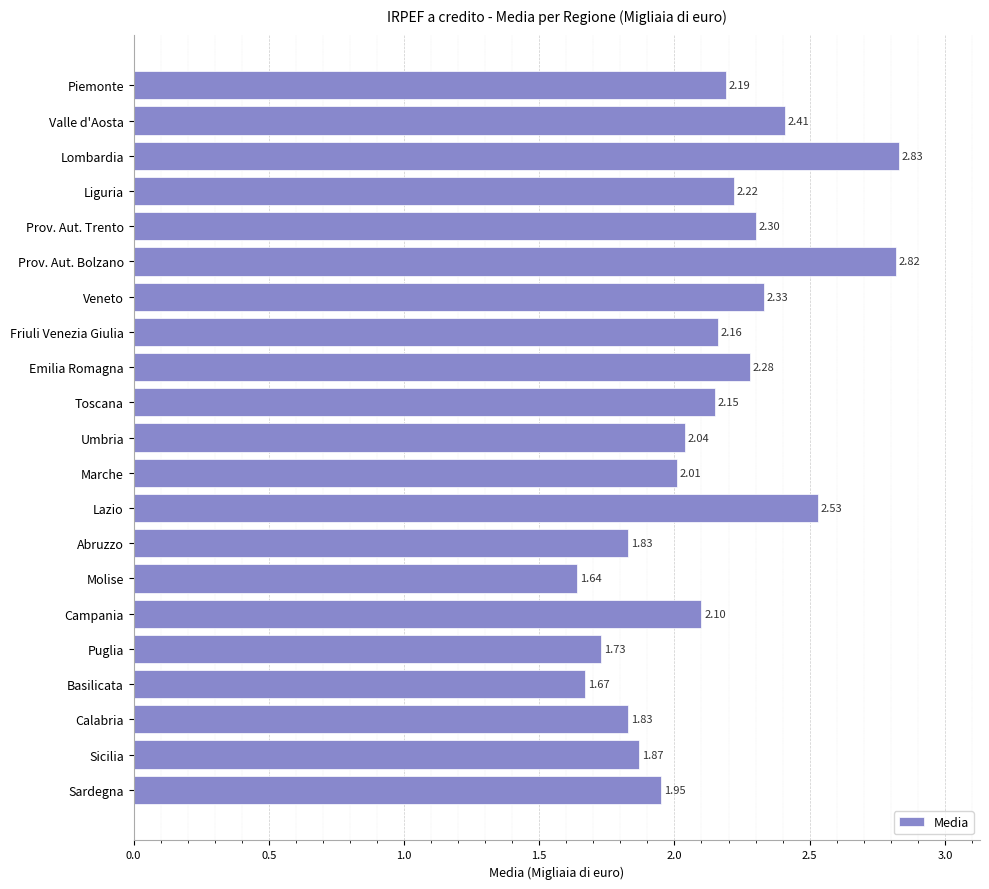

Which category has the lowest value across all series?

Molise